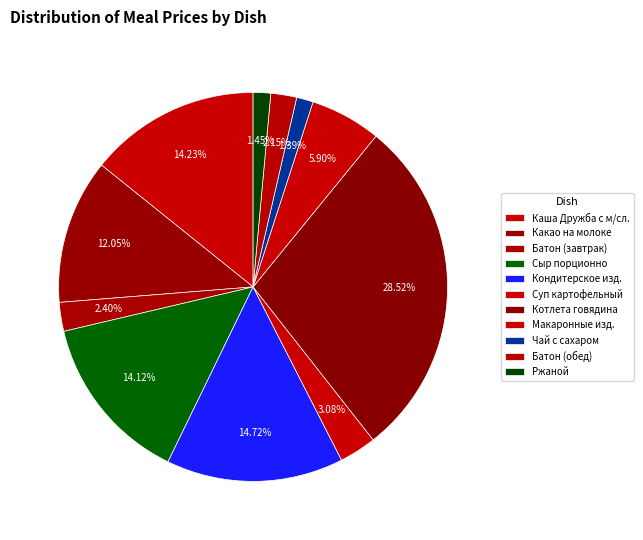

Is it true that Каша Дружба с м/сл. is 1% of the pie?

False